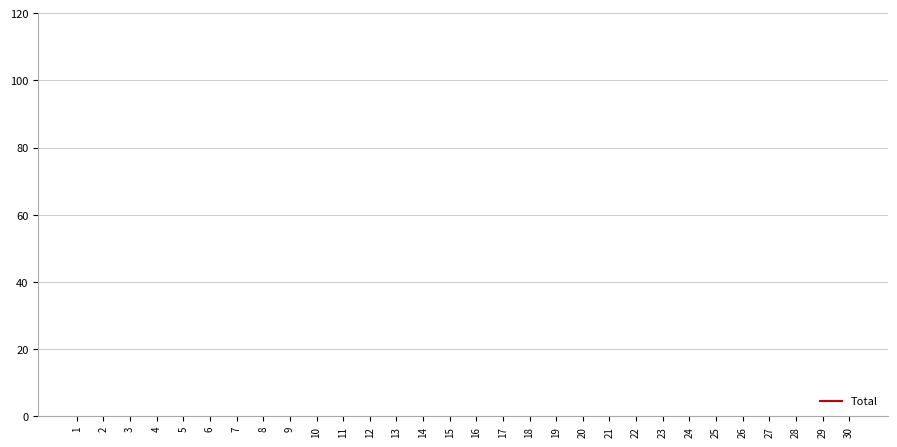

True or false: there are more than 0 points higher than both neighbors.

True